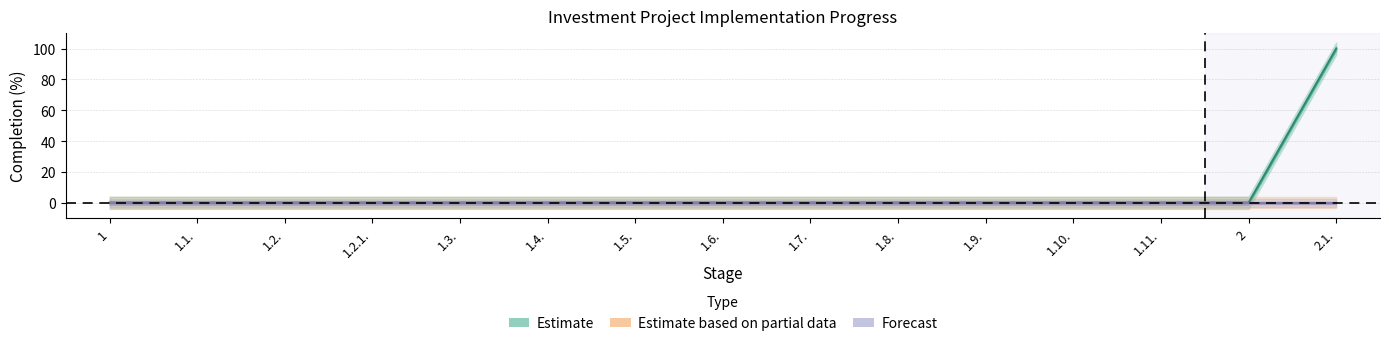

The Forecast series shows 0 at 2.1.. True or false?

True